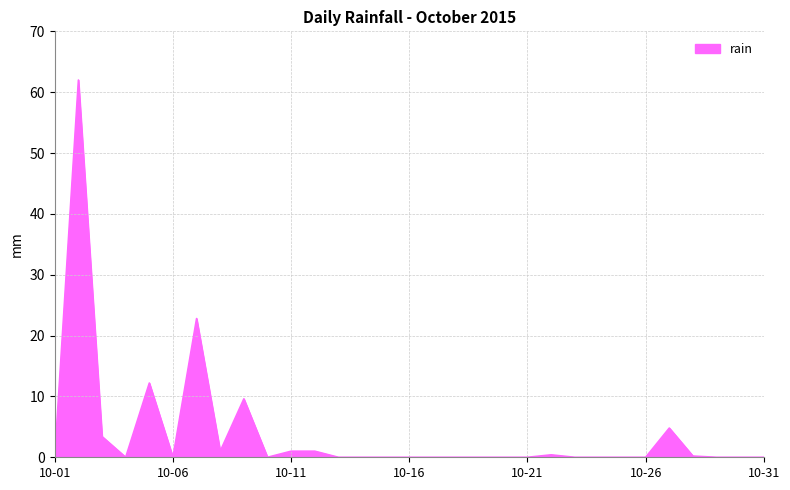

What is the difference between the maximum and minimum values?

62.0